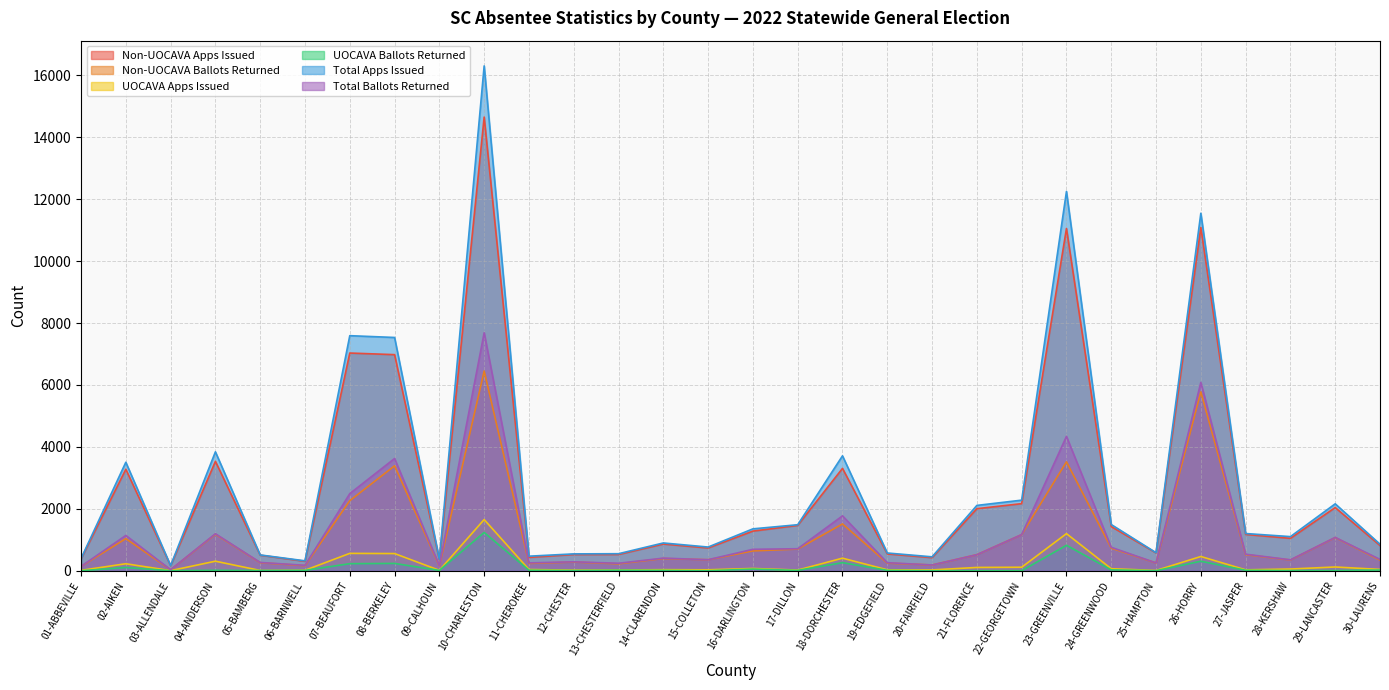

What are all the series names shown in the legend?

Non-UOCAVA Apps Issued, Non-UOCAVA Ballots Returned, UOCAVA Apps Issued, UOCAVA Ballots Returned, Total Apps Issued, Total Ballots Returned